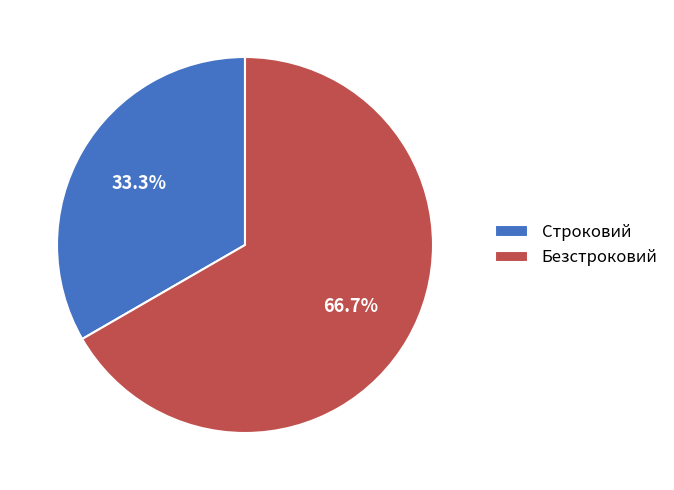

Is it true that Безстроковий is 53% of the pie?

False